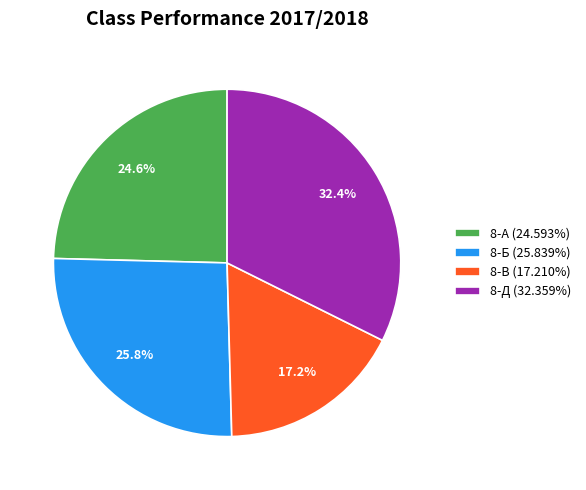

Rank the categories by value from lowest to highest.

8-В, 8-А, 8-Б, 8-Д